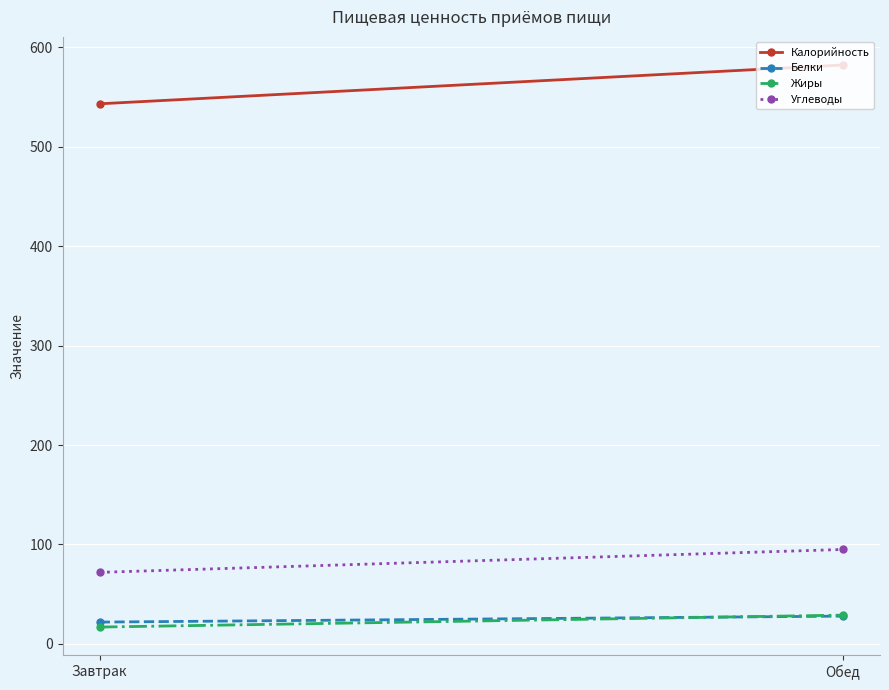

Which category has the highest value in the Углеводы series?

Обед